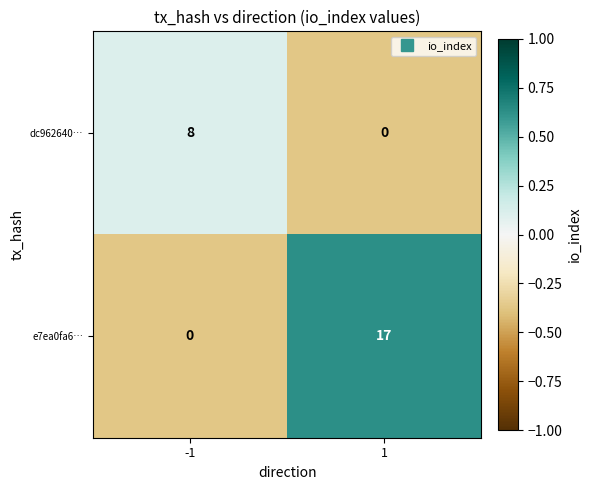

Between -1 and 1, which series saw the biggest shift?

e7ea0fa6…